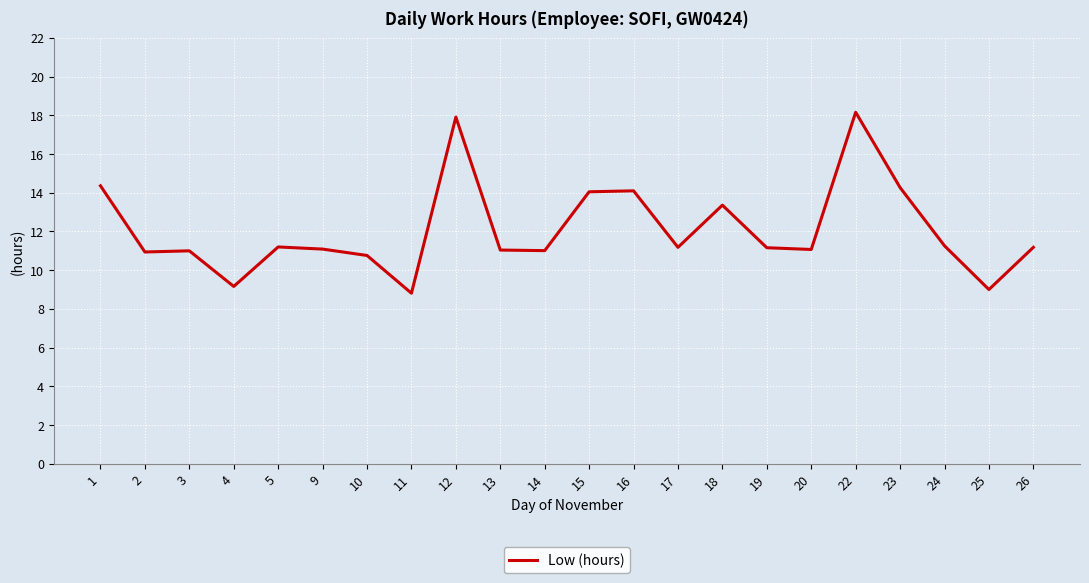

Which has a higher value, 12 or 23?

12